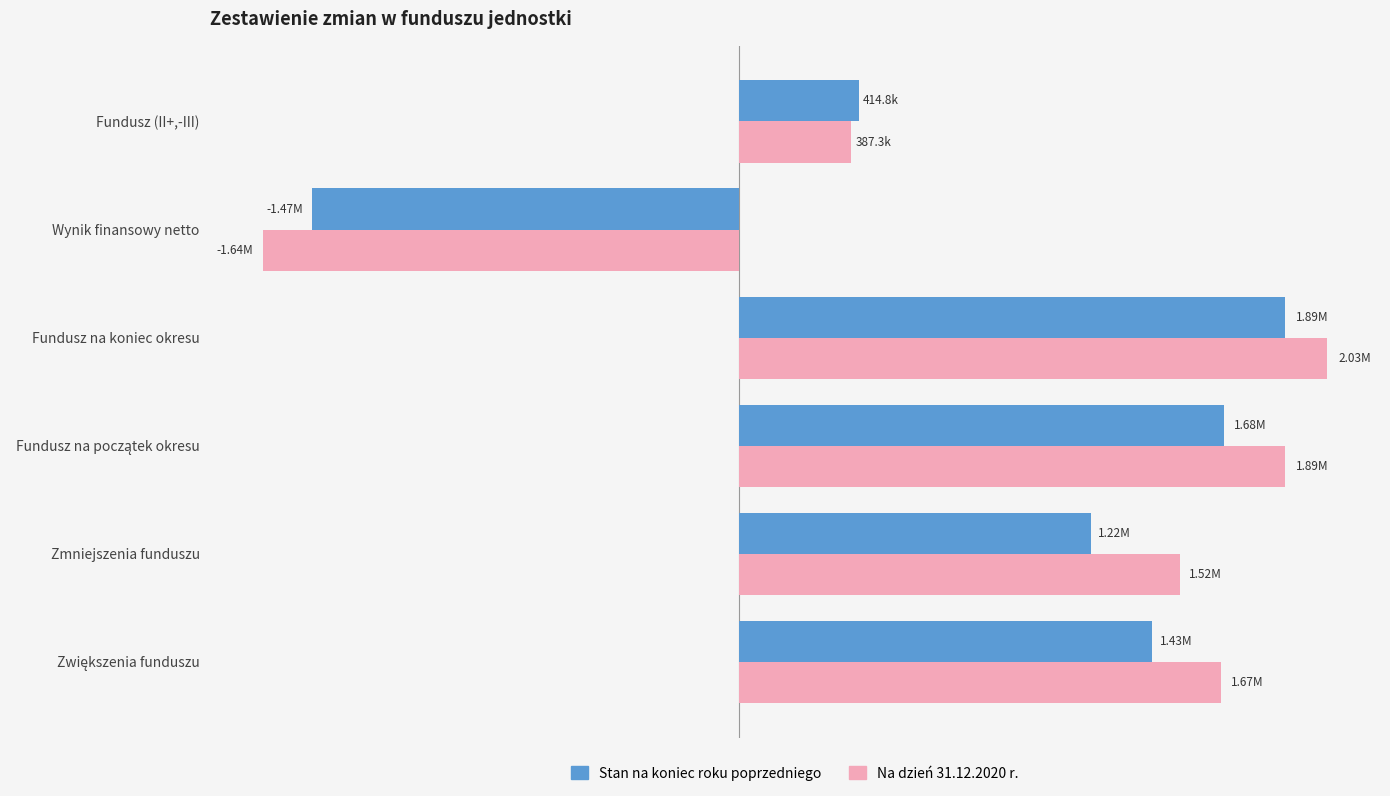

What are all the series names shown in the legend?

Stan na koniec roku poprzedniego, Na dzień 31.12.2020 r.